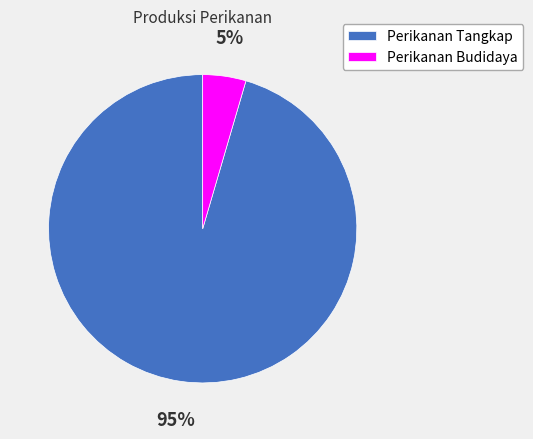

Is it true that Perikanan Tangkap is 95% of the pie?

True